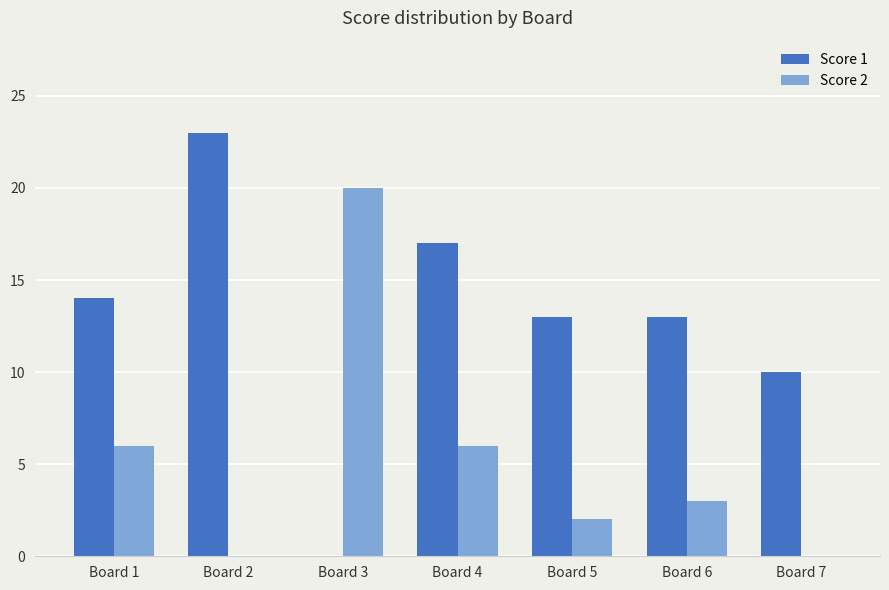

Read the Score 1 value at Board 7.

10